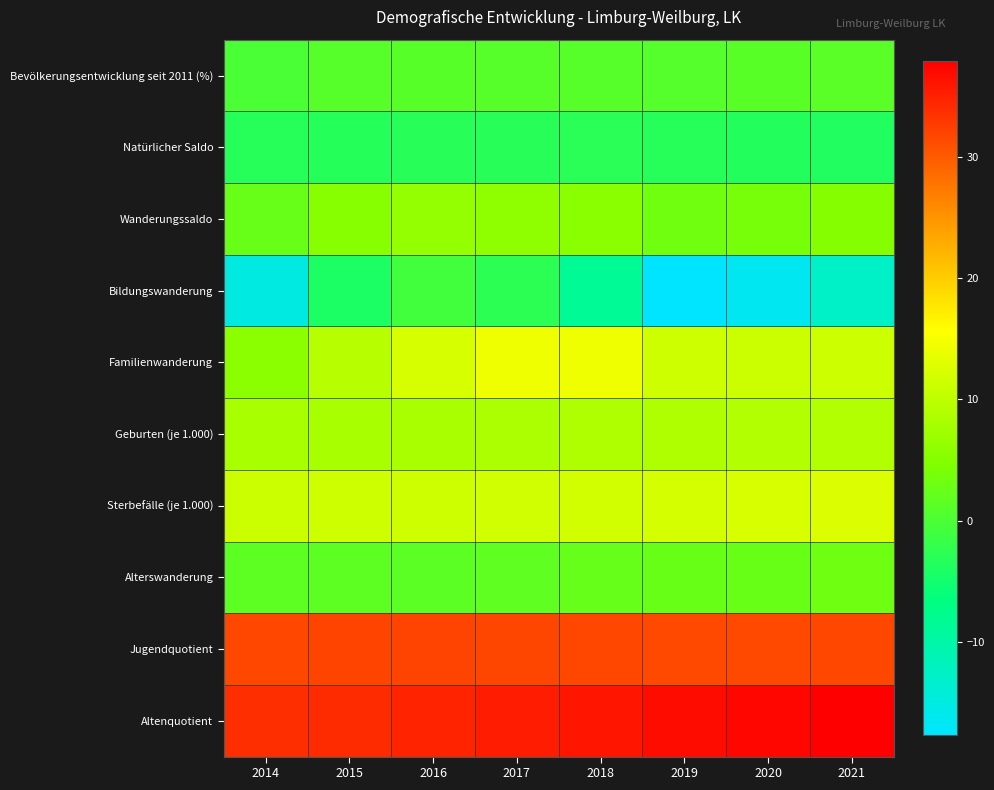

What is the smallest value displayed?

-17.7